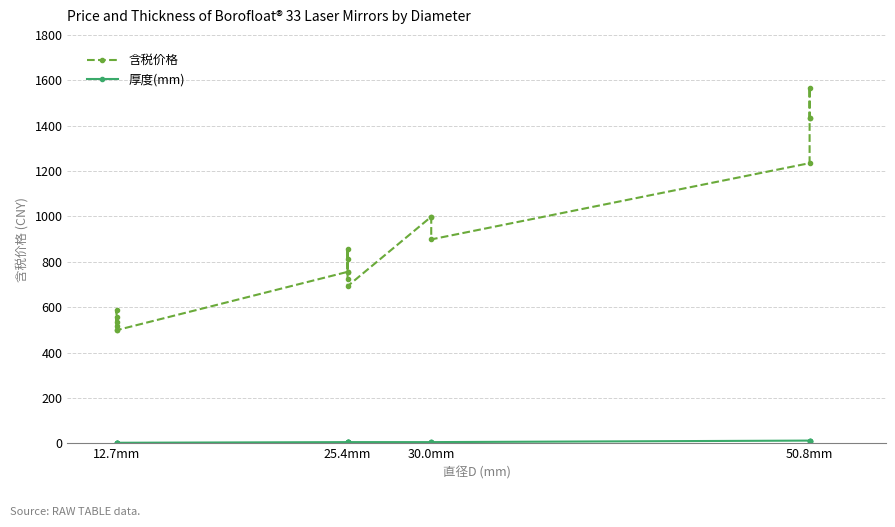

What position from the left is 15?

16